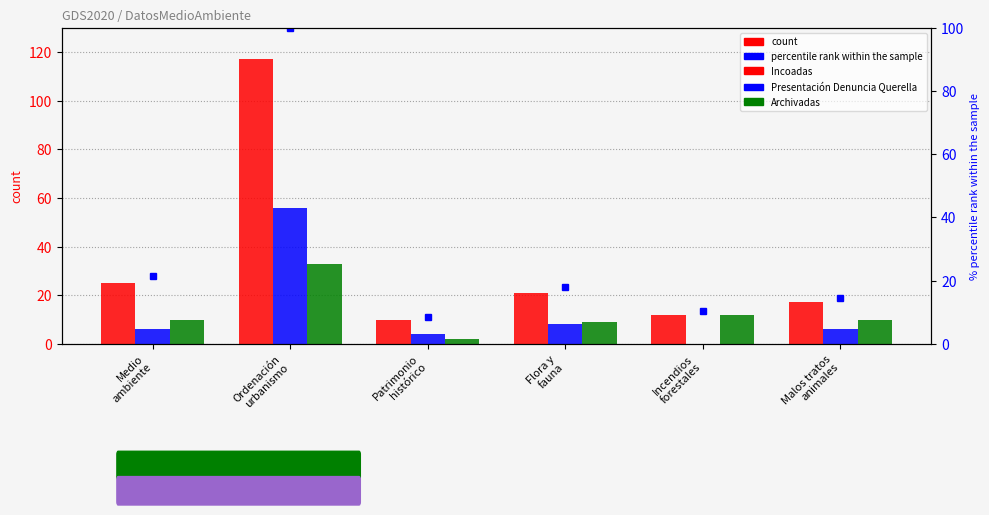

What is the sum of the Incoadas values at Patrimonio
histórico and Flora y
fauna?

31